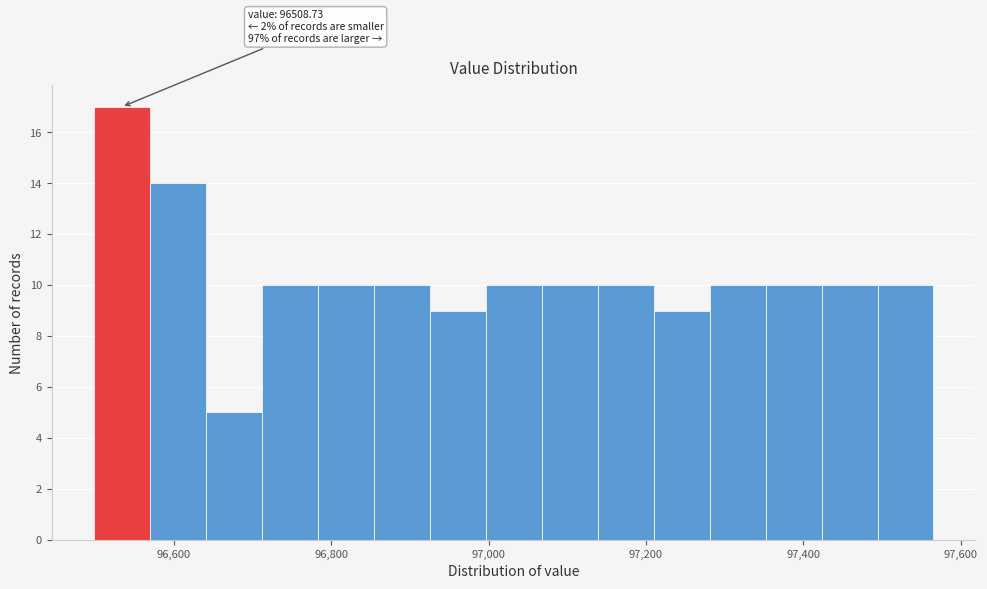

Read against the x-axis, roughly where is the centre of the tallest bar?

96540